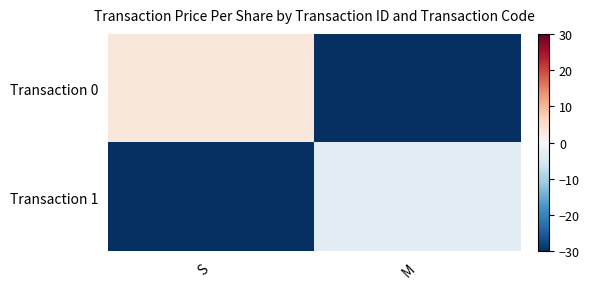

Which category has the highest value across all series?

S